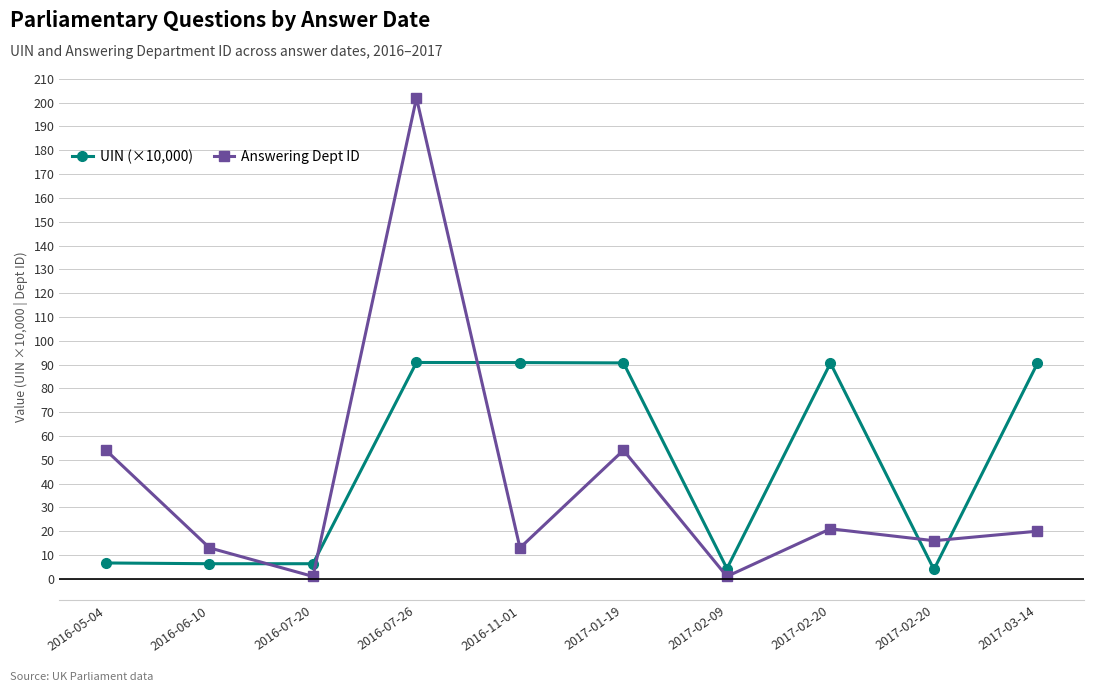

How many data points in Answering Dept ID are less than 20?

5